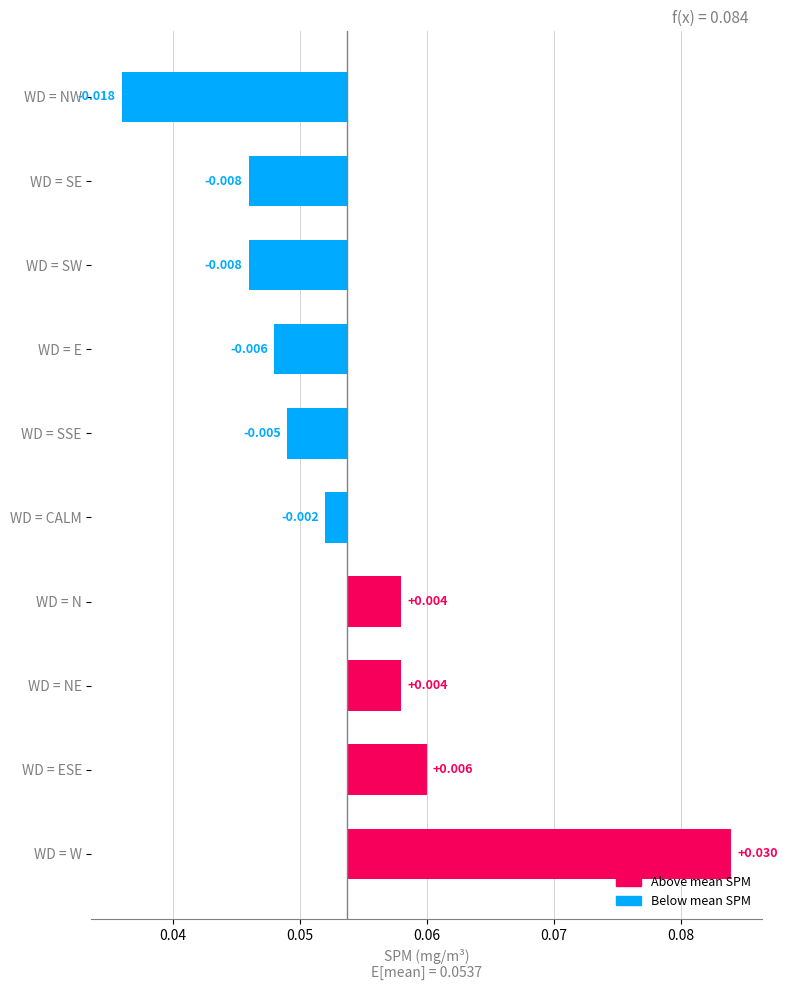

How many values are below zero?

6